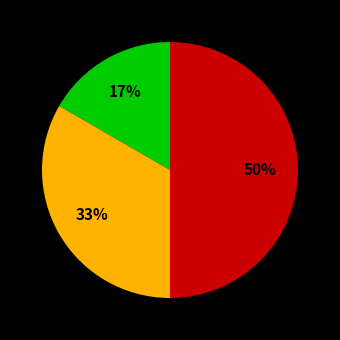

How many segments does this pie chart have?

3